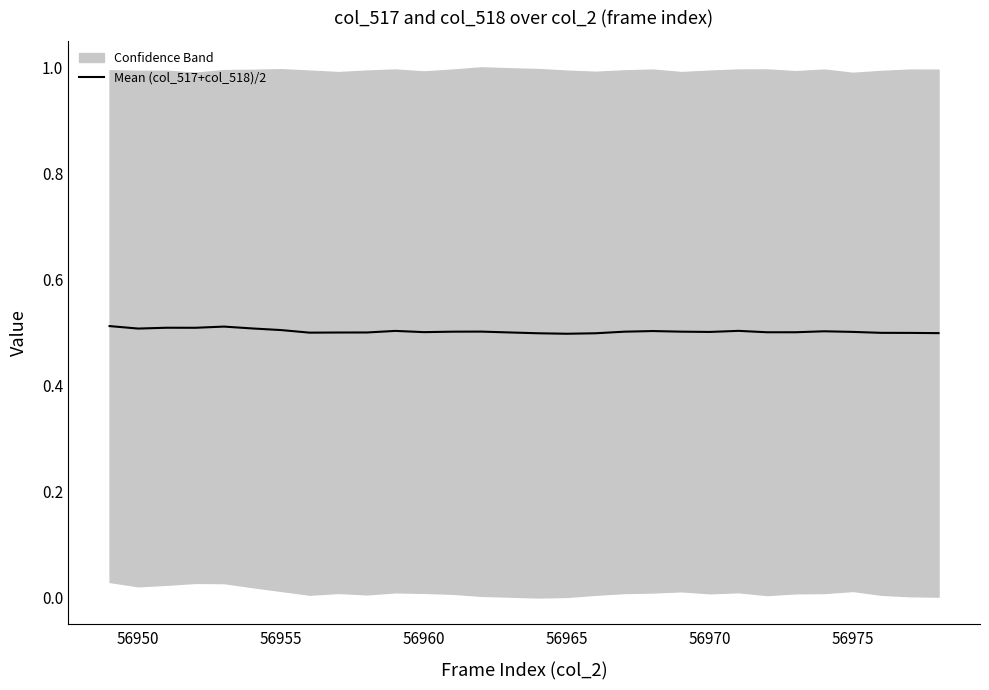

The value of Mean (col_517+col_518)/2 at 56975 is 0.7. True or false?

False